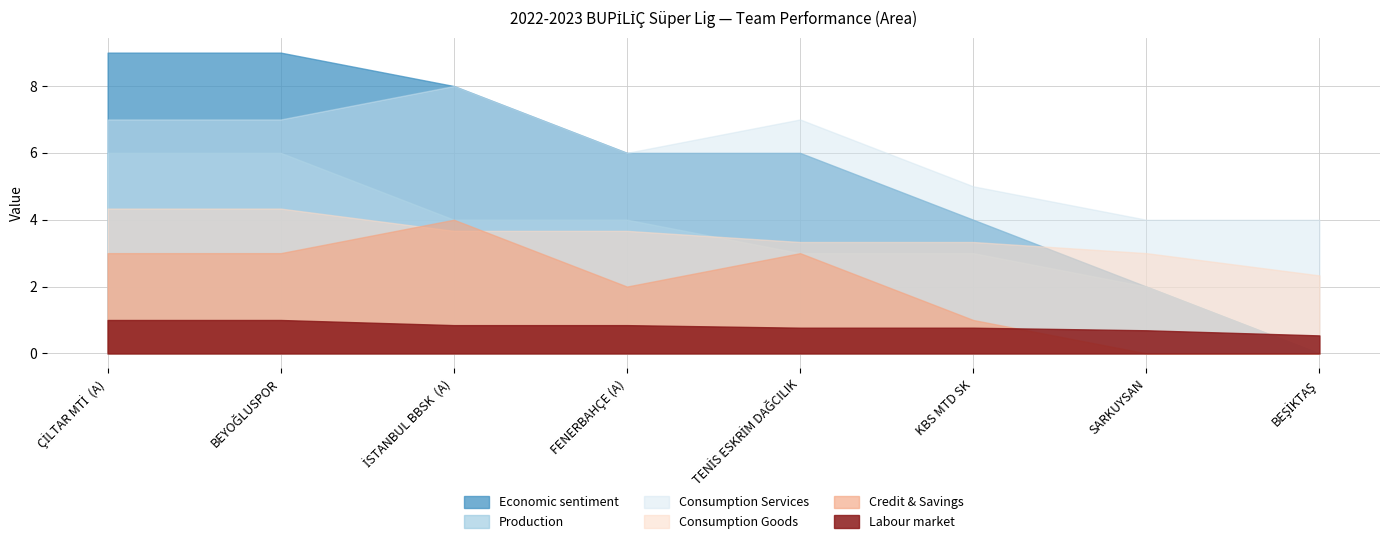

Is it true that Credit & Savings equals 0.2 at KBS MTD SK?

False